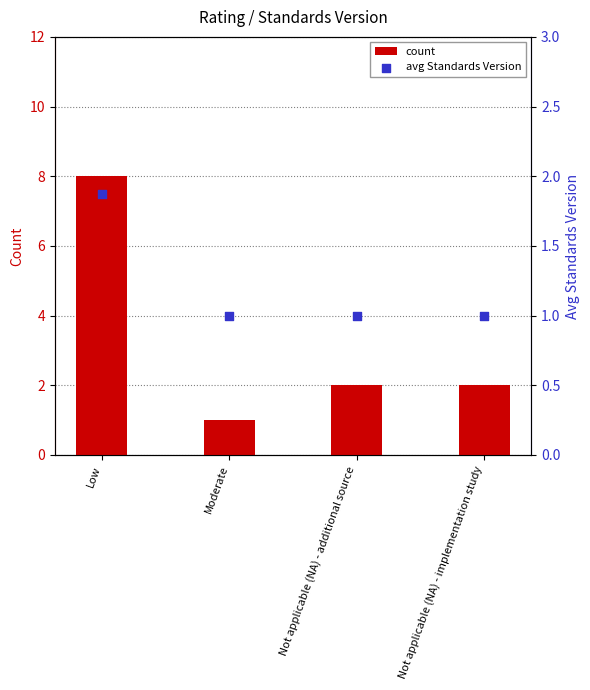

Which series contains the highest Y value?

count